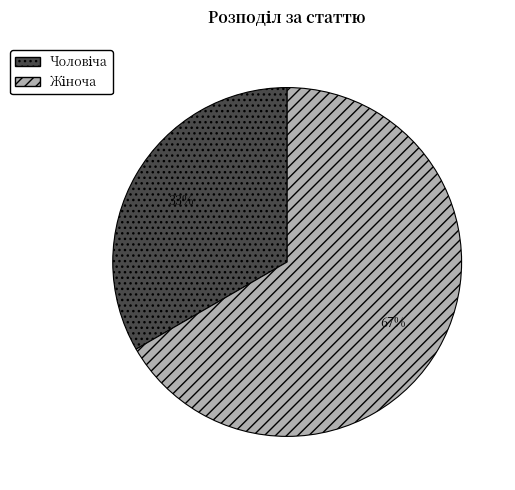

Is there any slice that represents more than half of the pie?

Yes